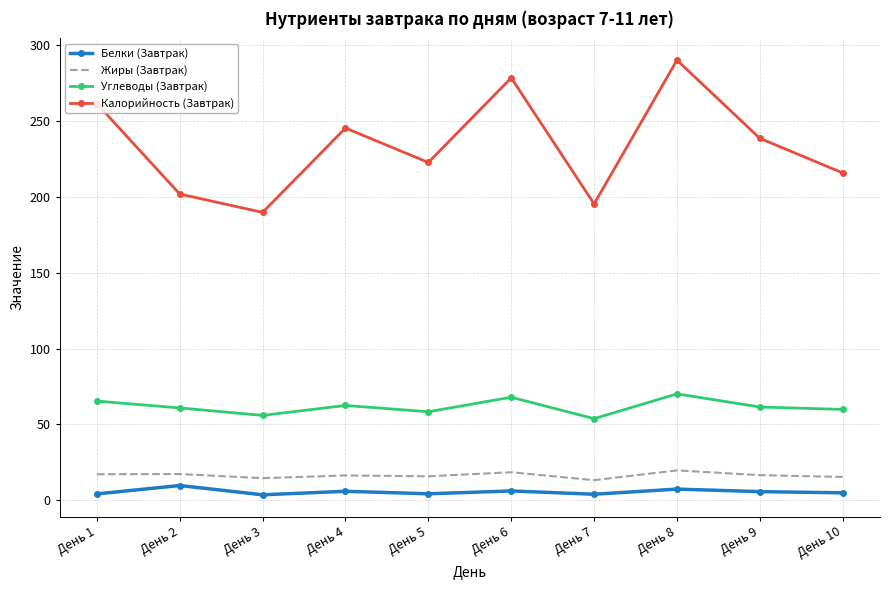

Where is the first local maximum for Углеводы (Завтрак)?

День 4